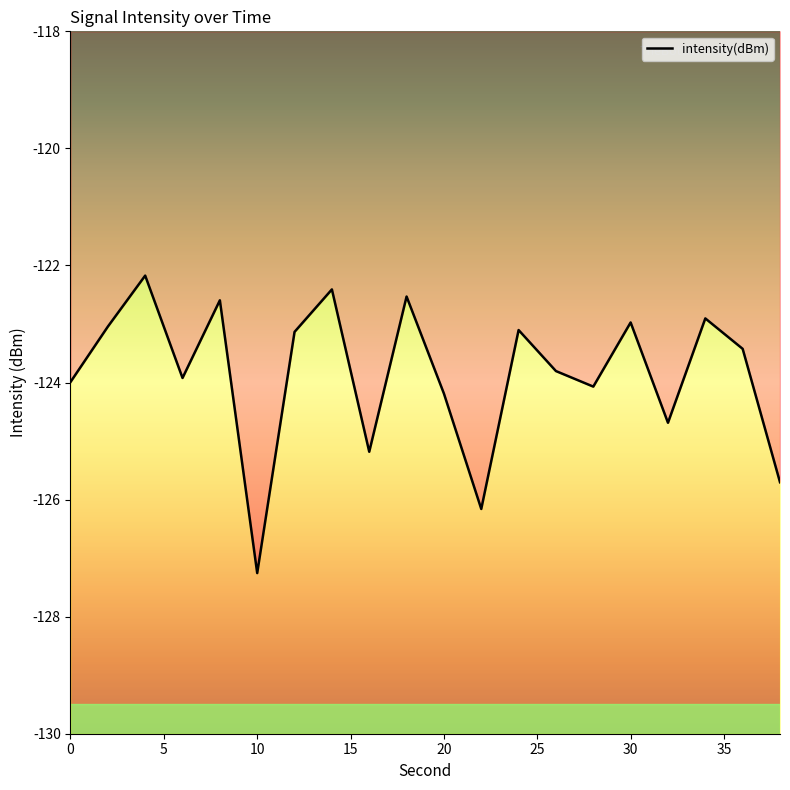

How many interior local peaks (higher than both neighbors) does the data have?

7